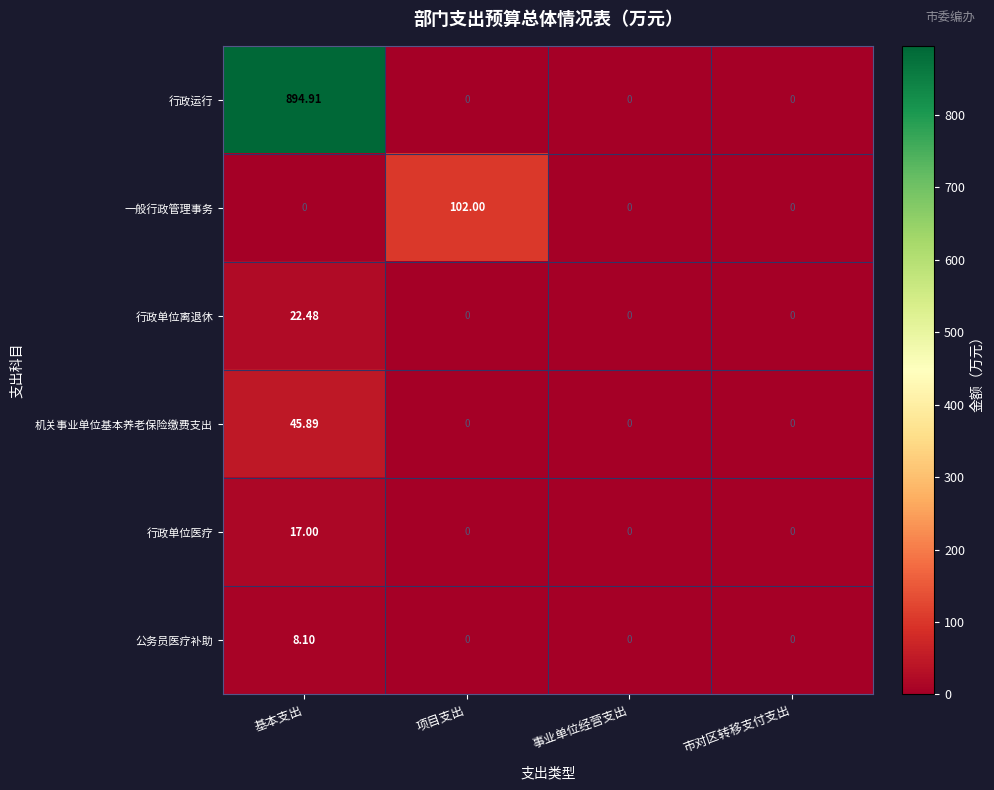

How many data points does each series have?

4